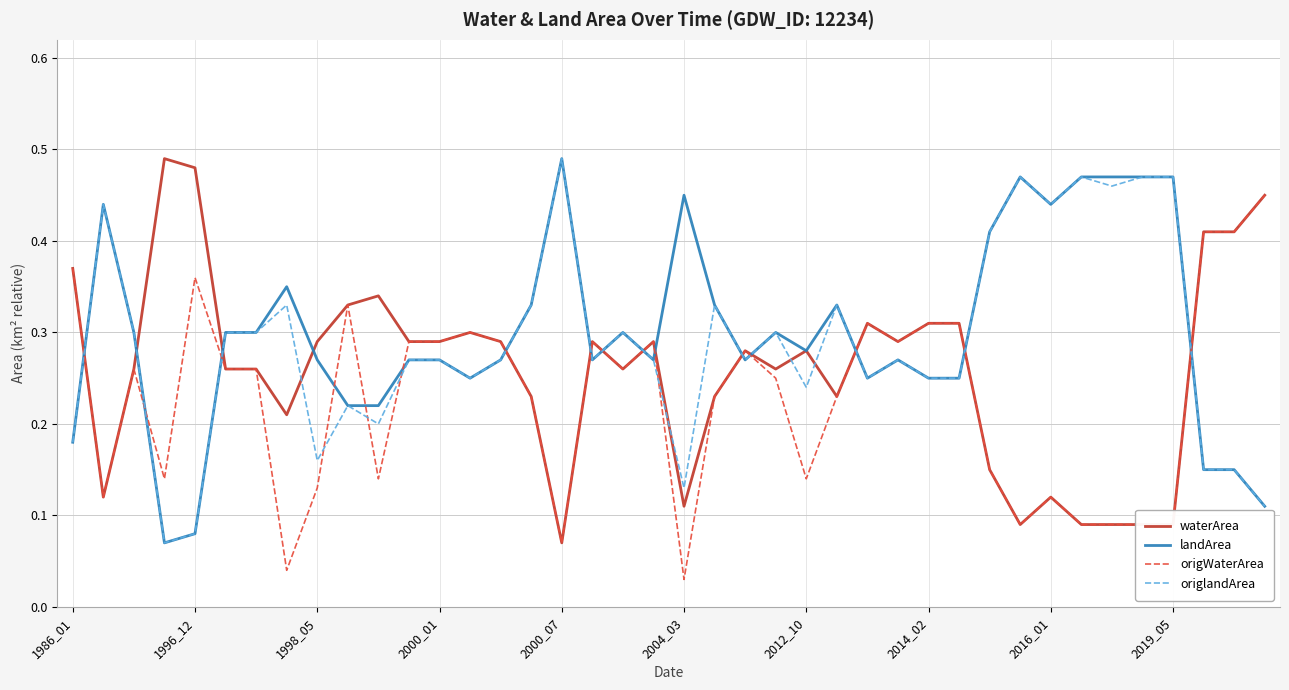

Rank the series by their average value, from highest to lowest.

landArea, origlandArea, waterArea, origWaterArea